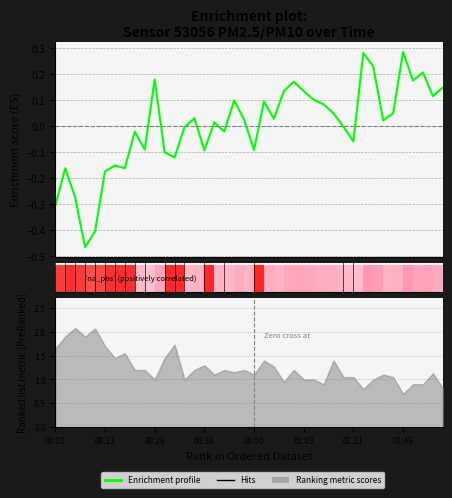

What is the label of the 18th bar from the right?

22